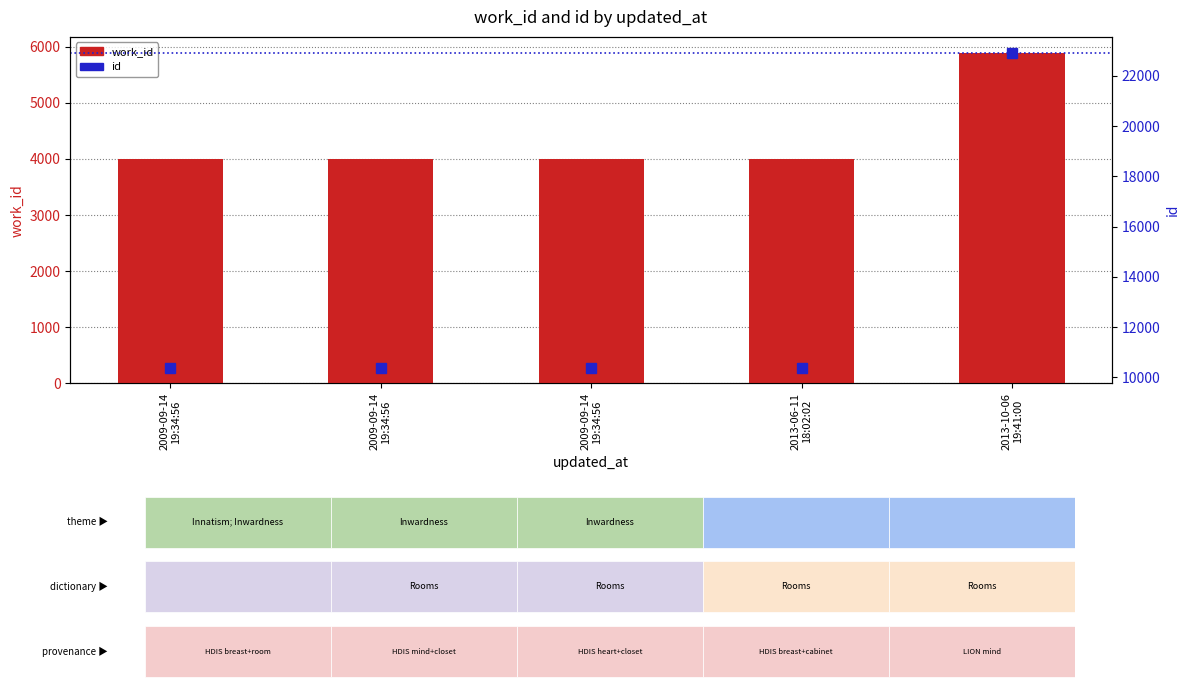

What is the label of the 4th bar from the left?

2013-06-11
18:02:02